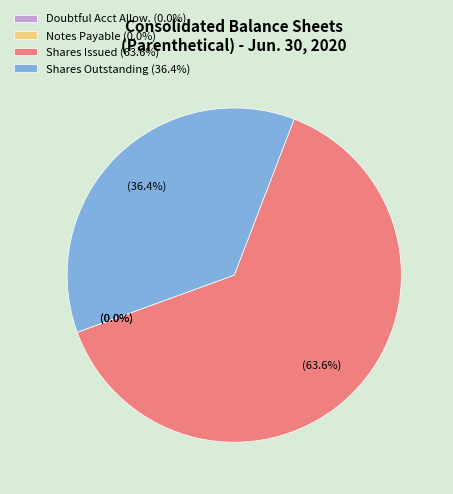

Which has a higher value, Shares Outstanding (36.4%) or Shares Issued (63.6%)?

Shares Issued (63.6%)